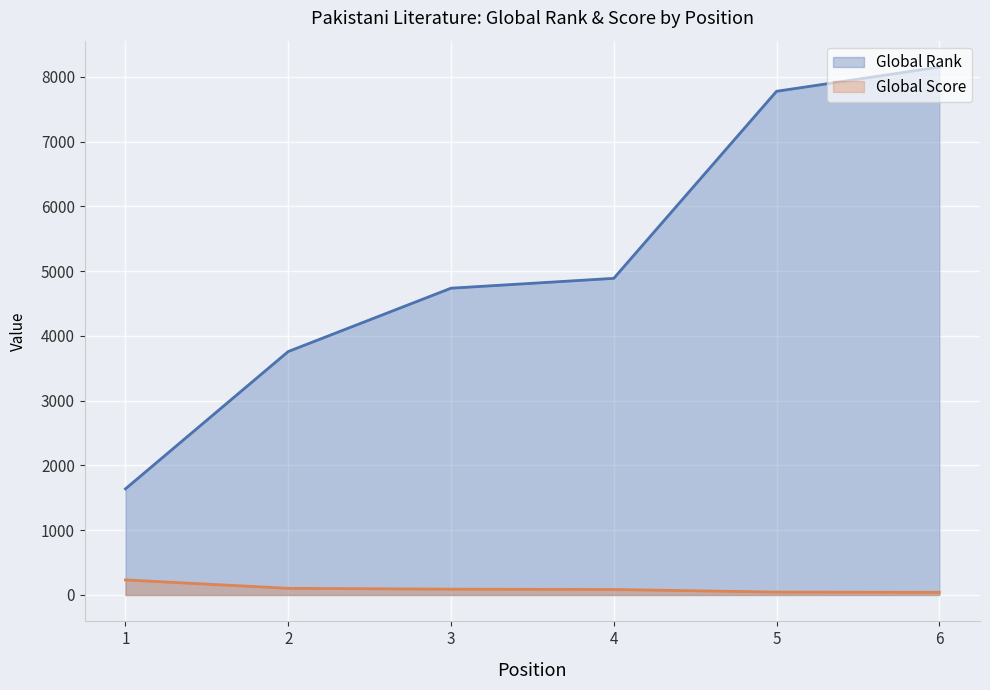

Between 1 and 5, which series saw the biggest shift?

Global Rank